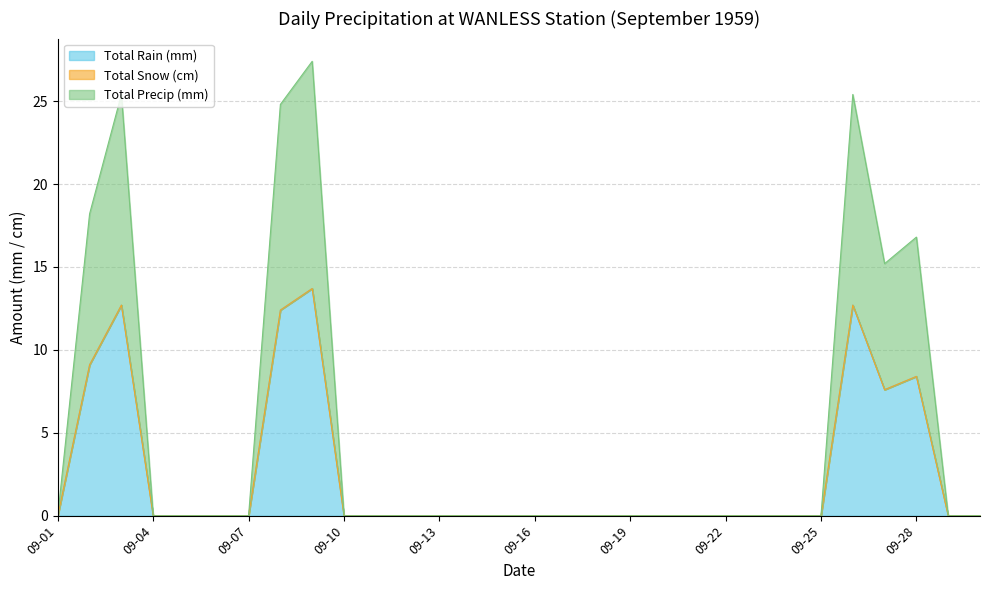

What is the difference between the second highest and second lowest values in the Total Precip (mm) series?

12.7